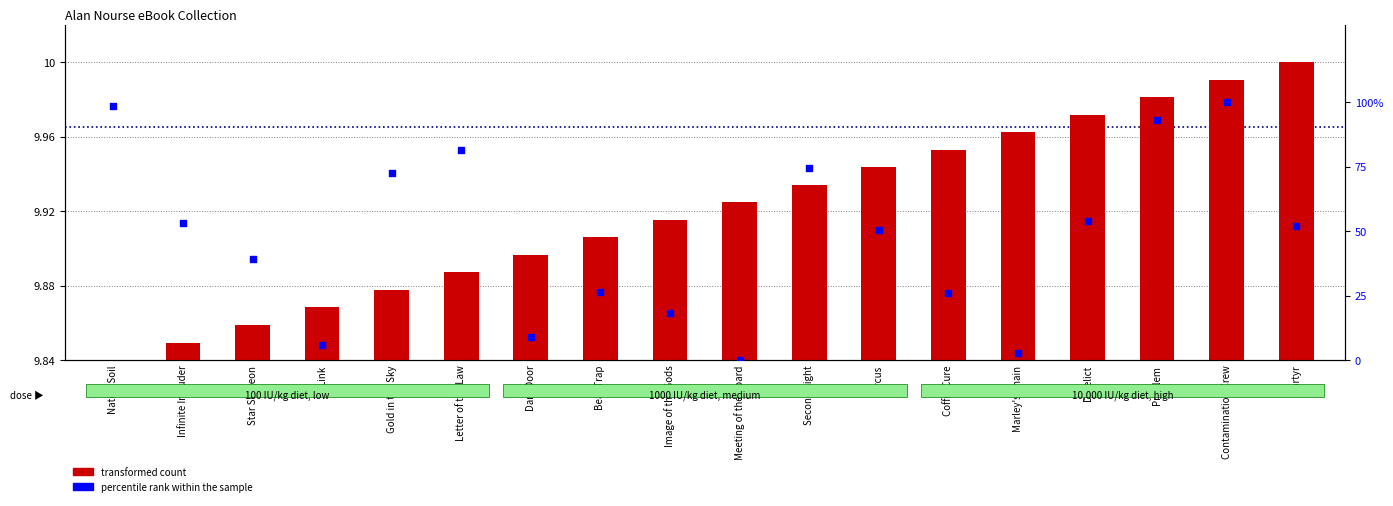

What are all the series names shown in the legend?

transformed count, percentile rank within the sample